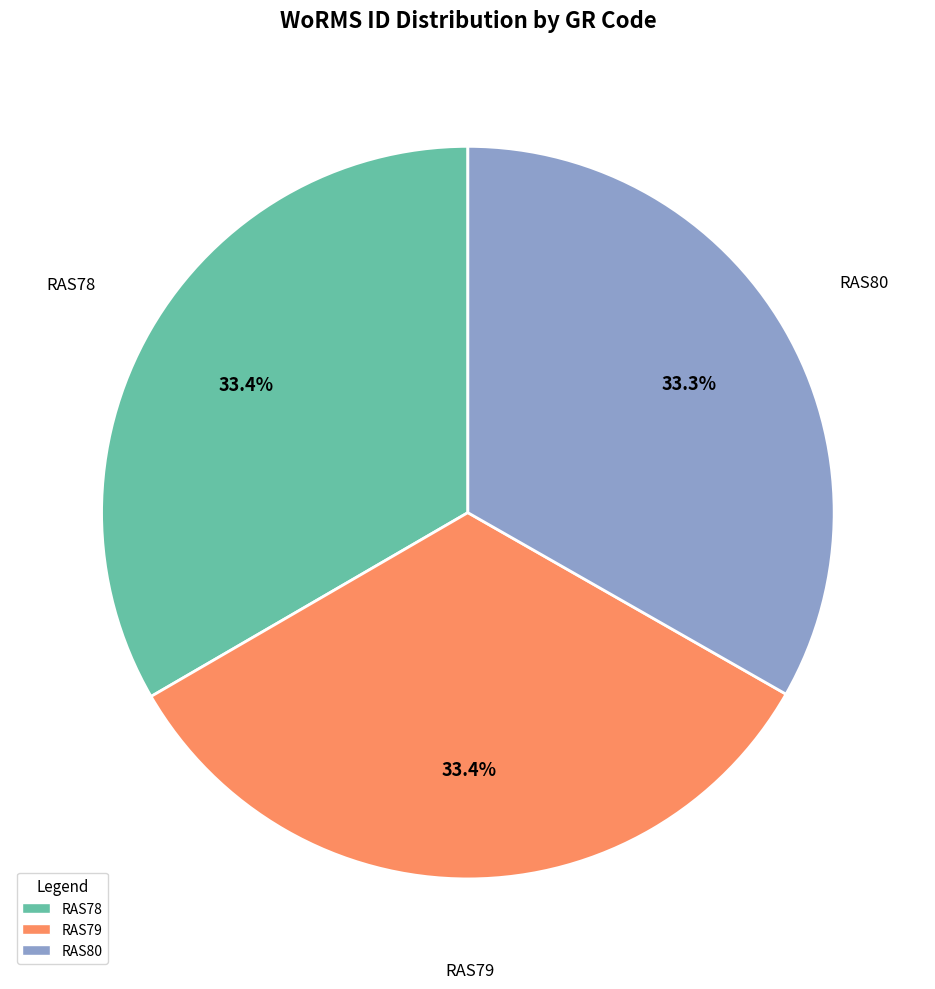

Is RAS79 the majority of the pie?

No